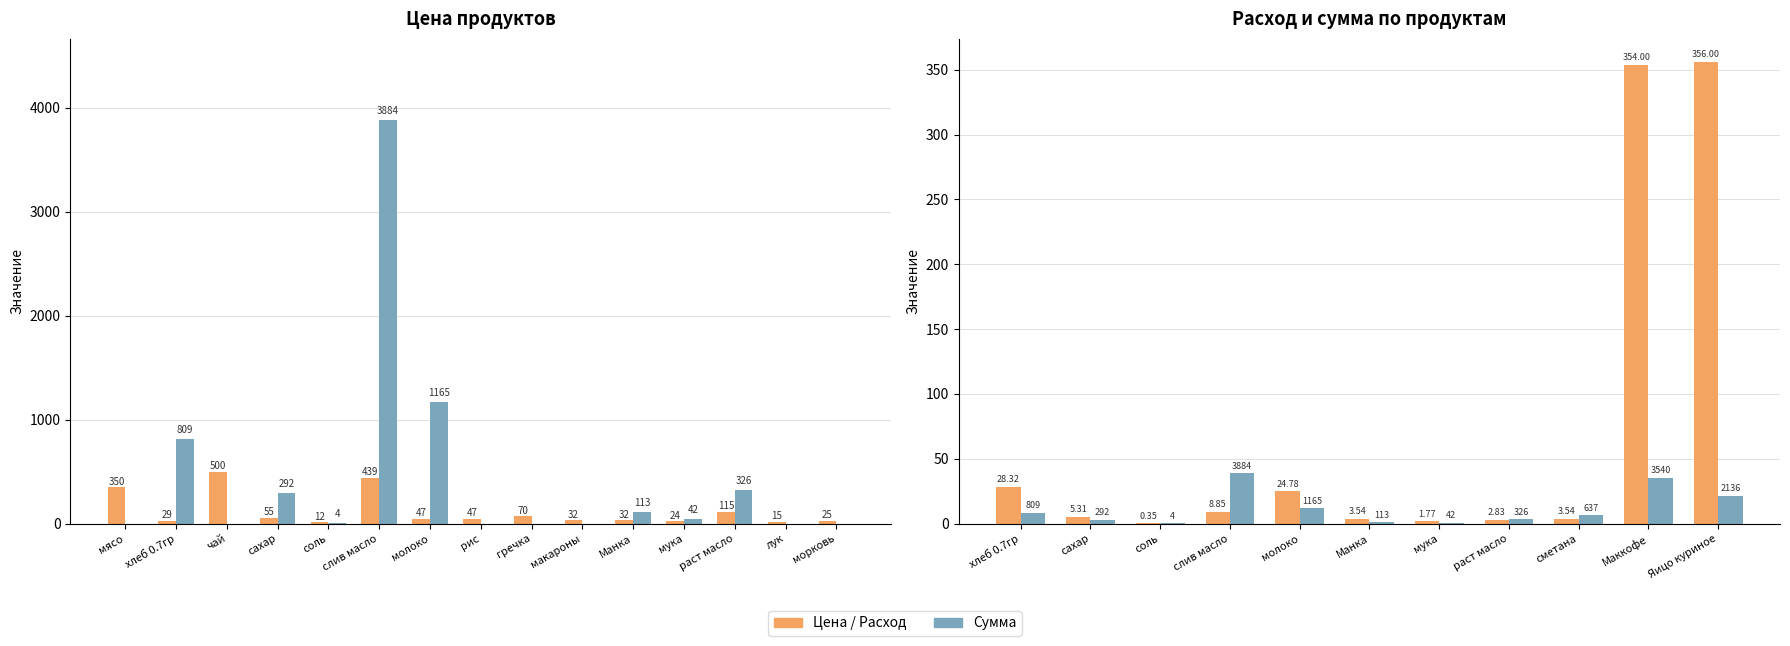

Which series has the largest range (max minus min)?

Сумма (руб)